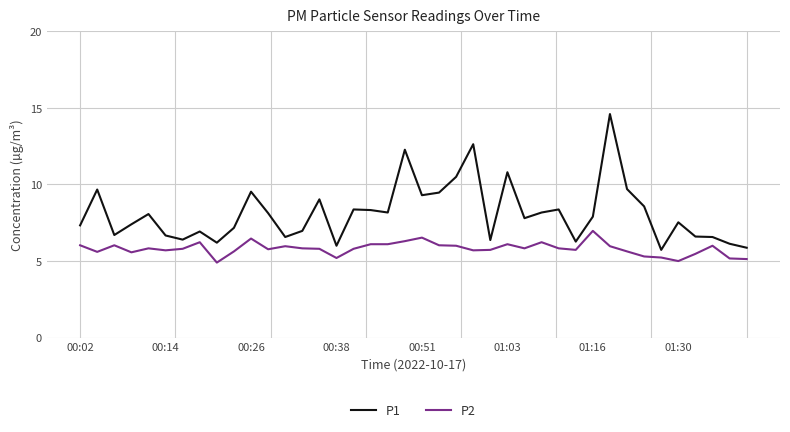

Rank the series by their maximum value, from highest to lowest.

P1, P2